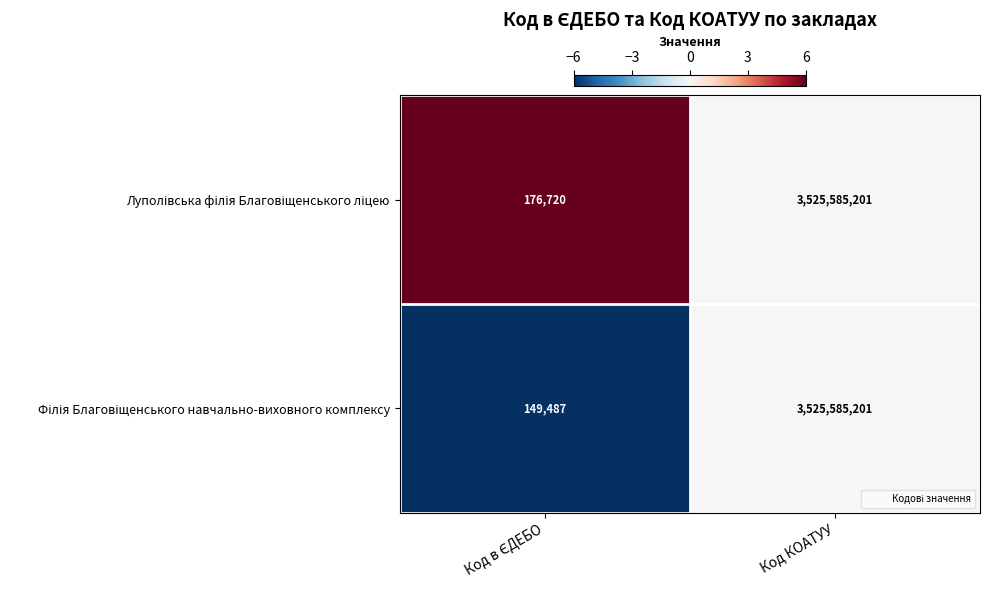

How many distinct data groups are displayed?

2